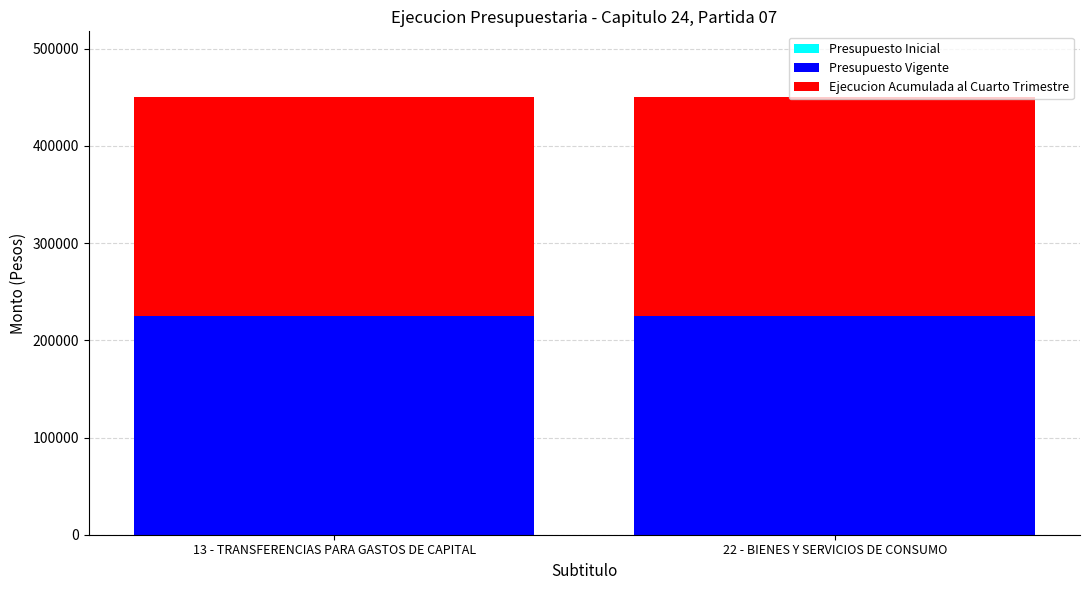

At 22 - BIENES Y SERVICIOS DE CONSUMO, list the series in order from largest to smallest.

Presupuesto Vigente, Ejecucion Acumulada al Cuarto Trimestre, Presupuesto Inicial